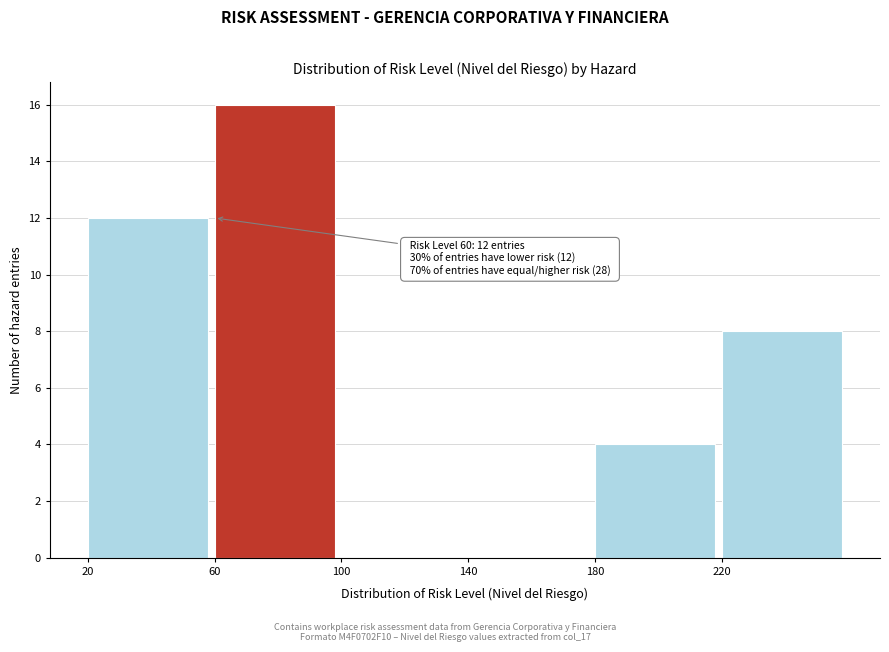

Which range on the x-axis has the tallest bar?

60 to 100